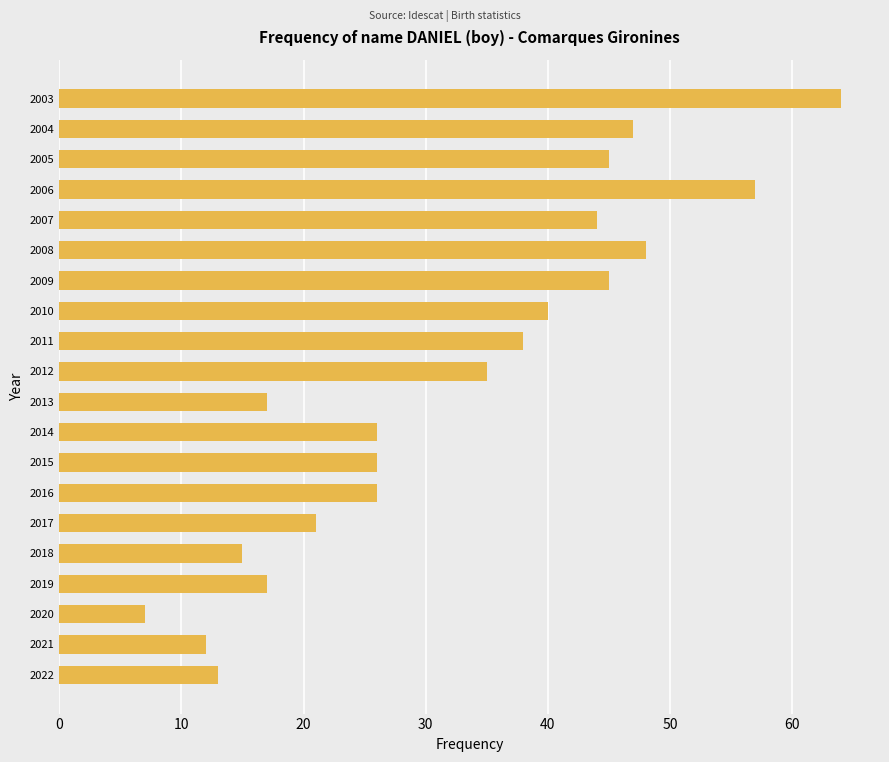

Read the value at 2003, to the nearest 10.

60